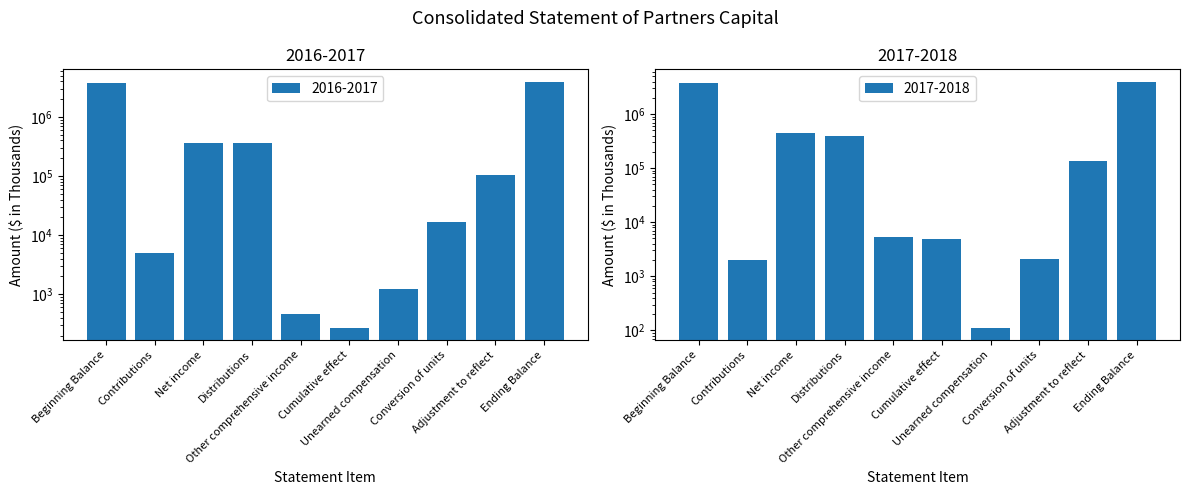

True or false: 2016-2017 has a value of 1222 at Unearned compensation.

True